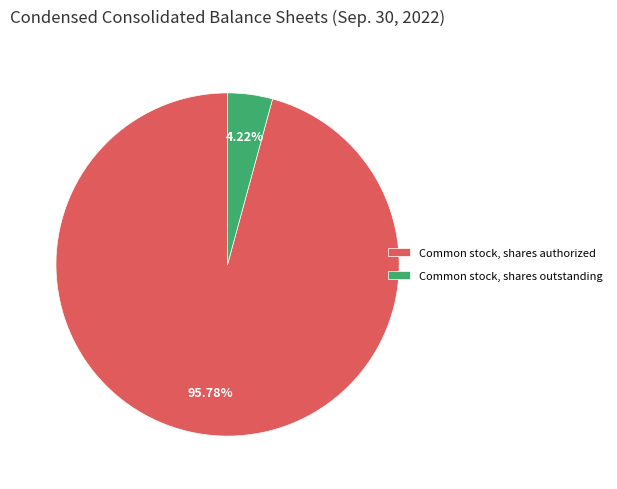

Is there any slice that represents more than half of the pie?

Yes